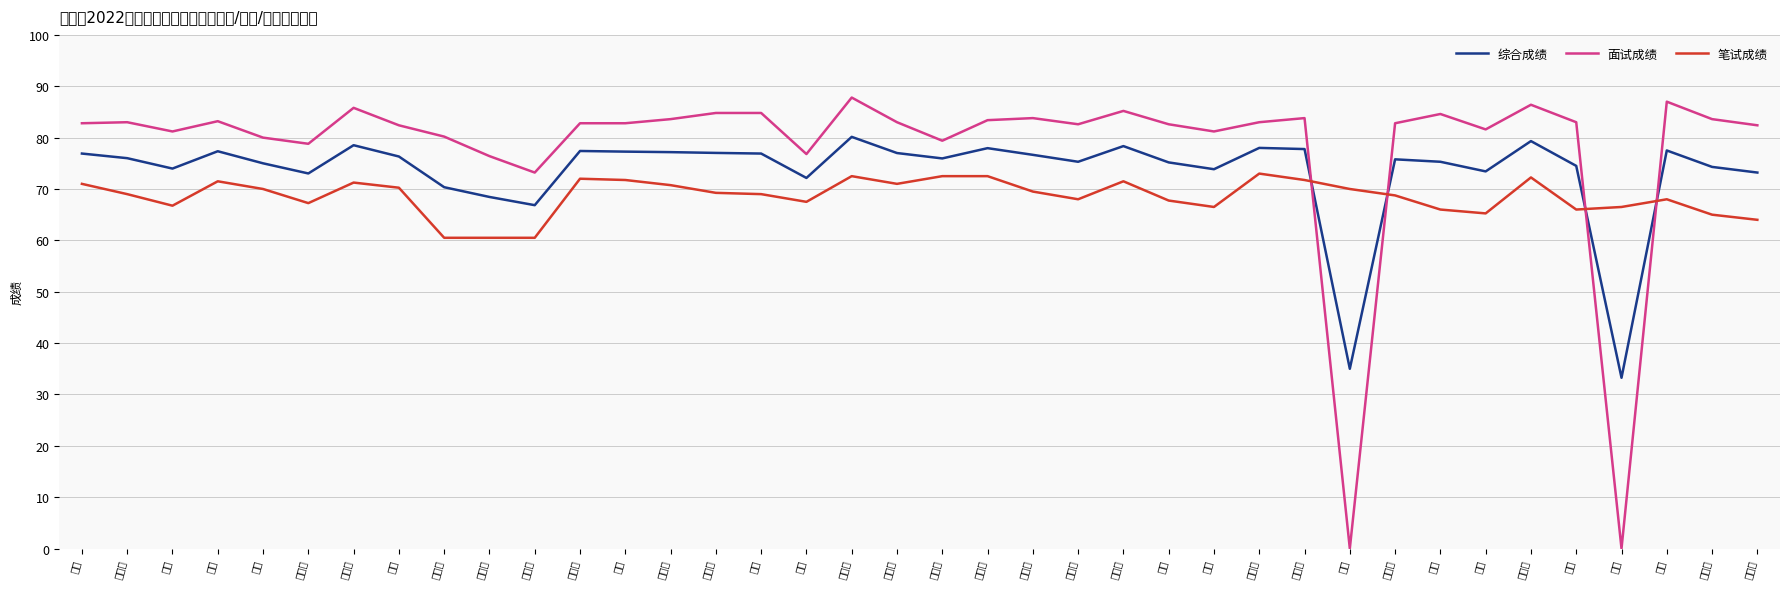

What is the label of the 31st point from the right?

刘亚